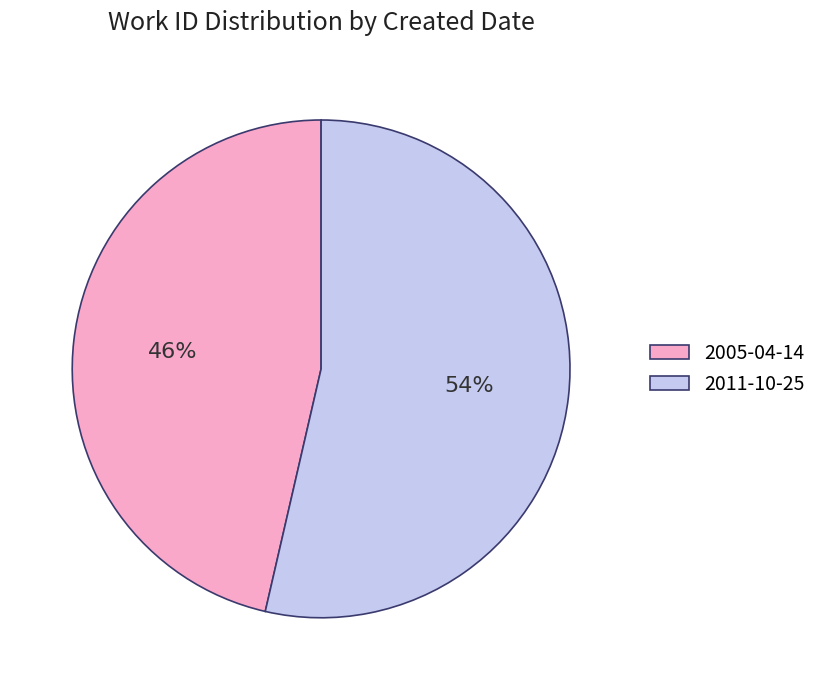

Do 2011-10-25 and 2005-04-14 together represent more than half of the pie?

Yes